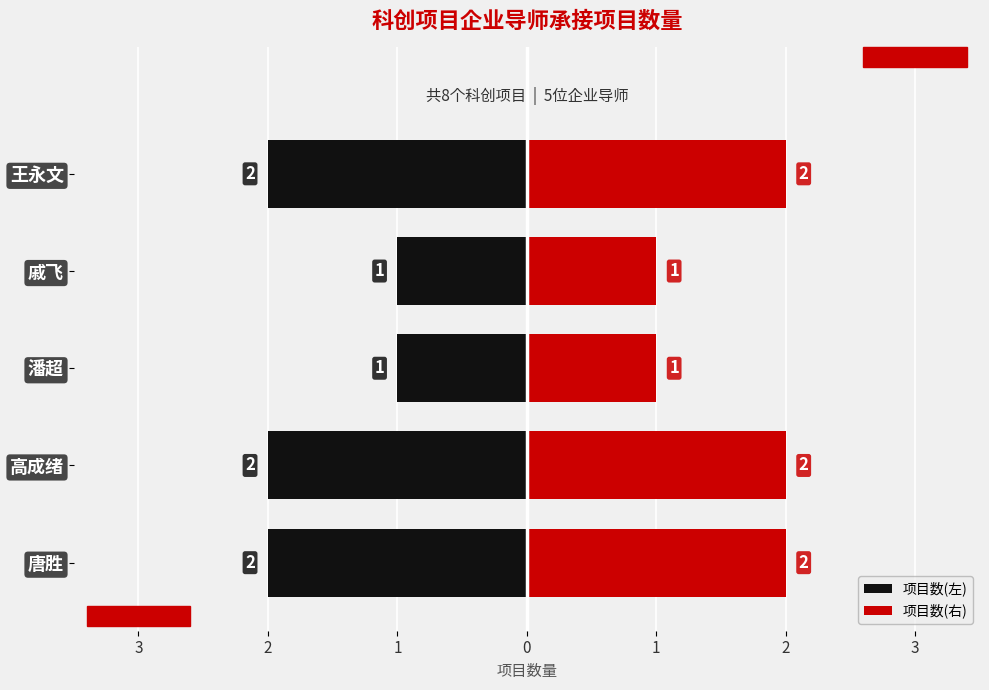

Is it true that 项目数(右) equals 1 at 戚飞?

True